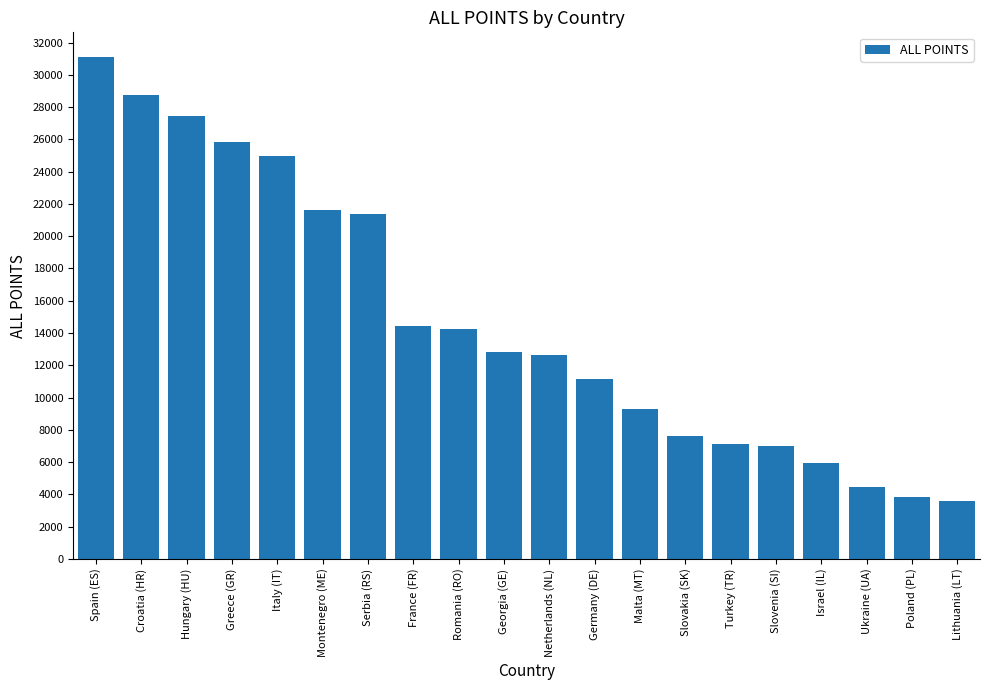

At which category does the chart reach its peak across all series?

Spain (ES)